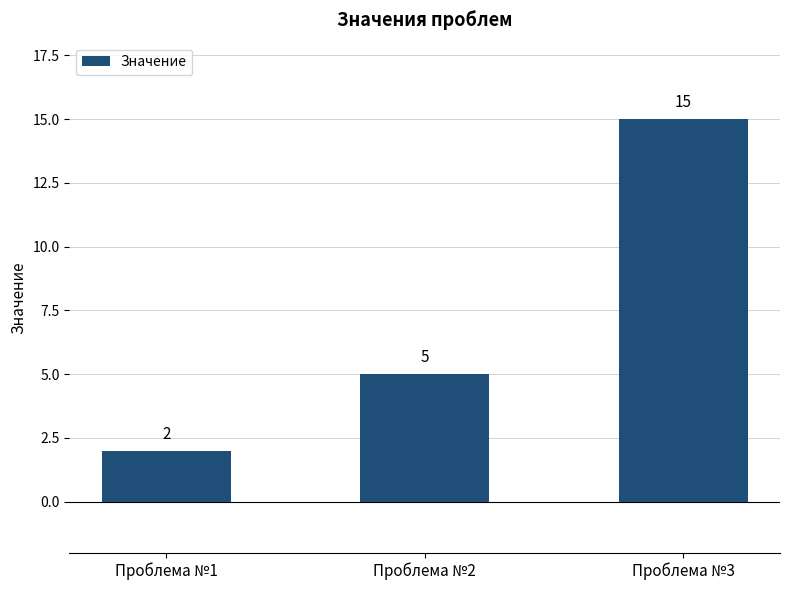

Read the value at Проблема №3.

15